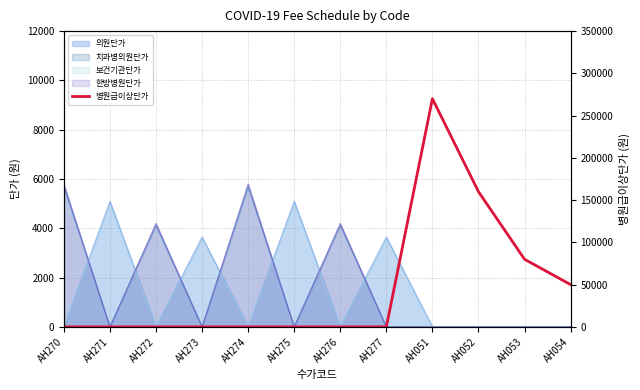

Reading left to right, extract all data points from this chart.

0	0	0	0	0	0	0	0	270000	160000	80000	50000